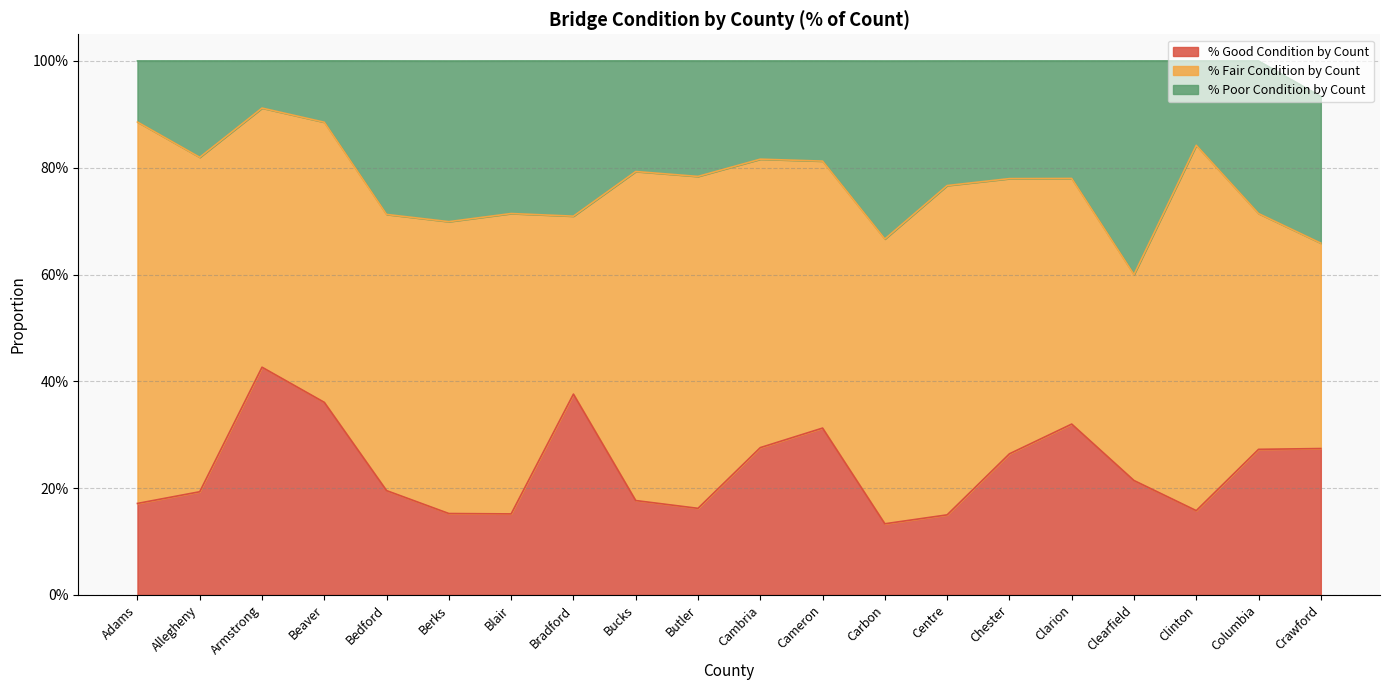

Does the chart have visible grid lines?

Yes